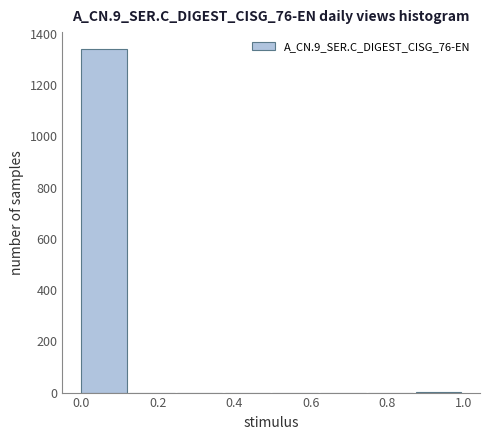

Which range on the x-axis has the tallest bar?

0.000 to 0.125